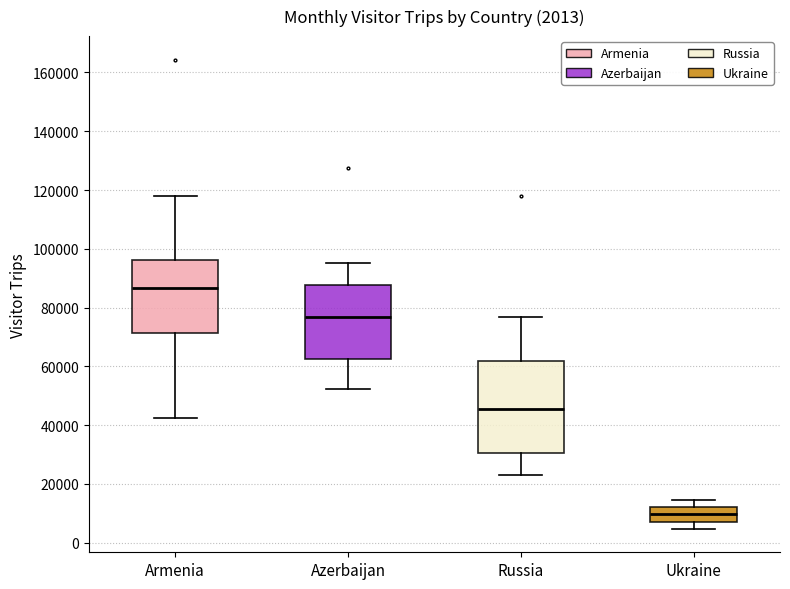

Comparing the boxes themselves (not the whiskers), which one is the tallest?

Russia